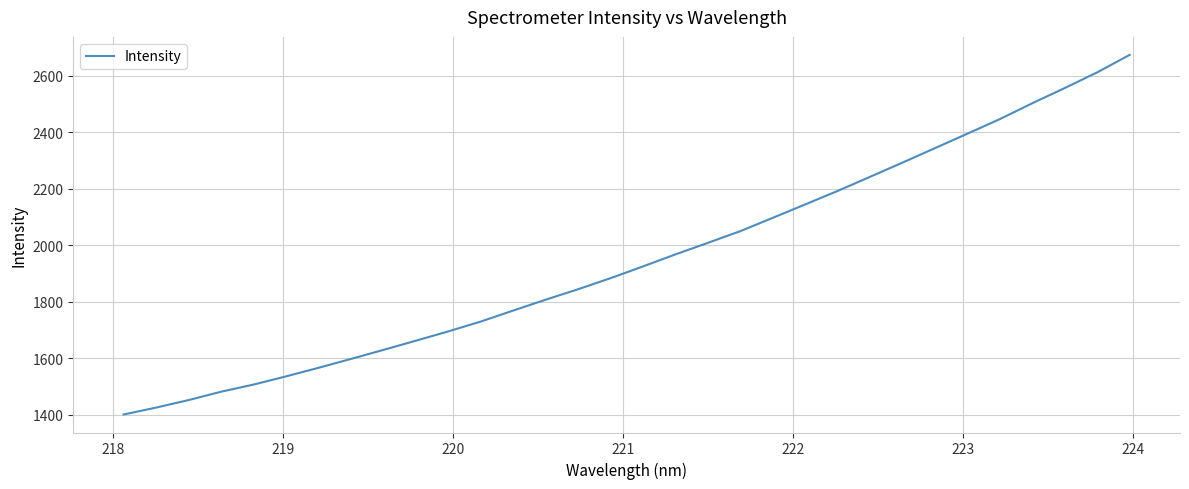

True or false: the data has more than 1 interior local peaks.

False